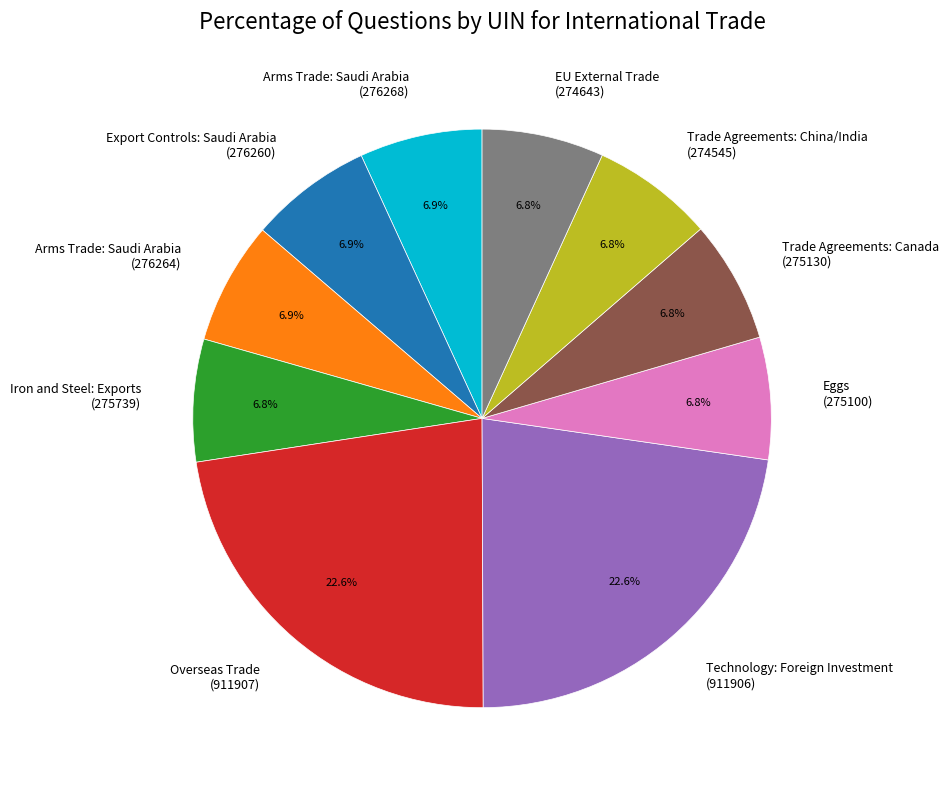

What is the ratio of the value at Eggs (275100) to the value at Technology: Foreign Investment (911906)?

0.3